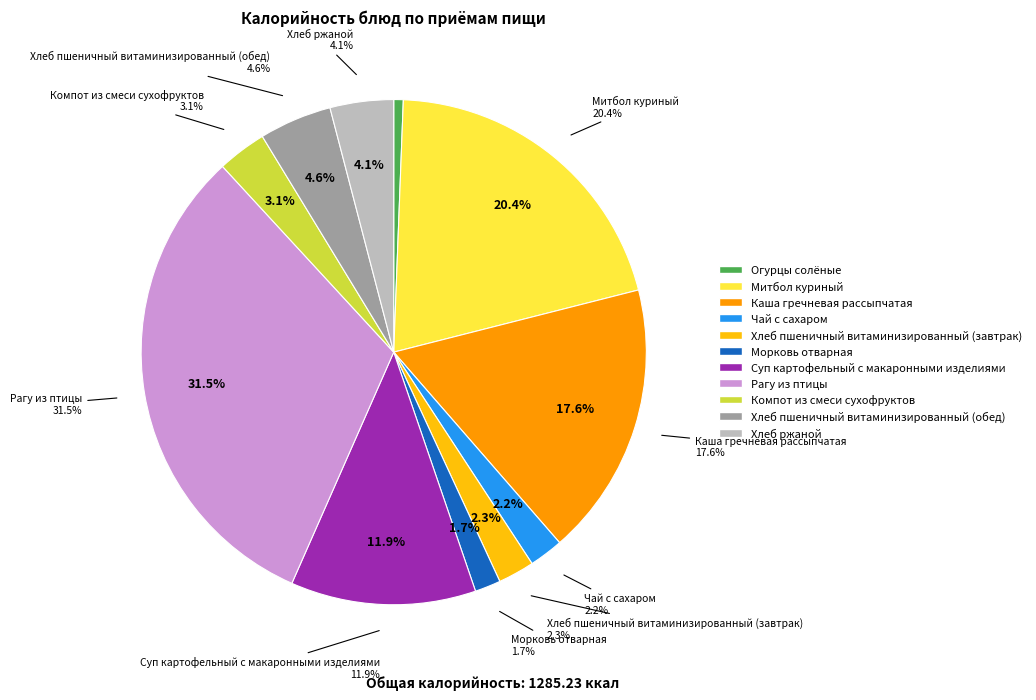

What percentage is the Хлеб ржаной slice, to the nearest percent?

4%